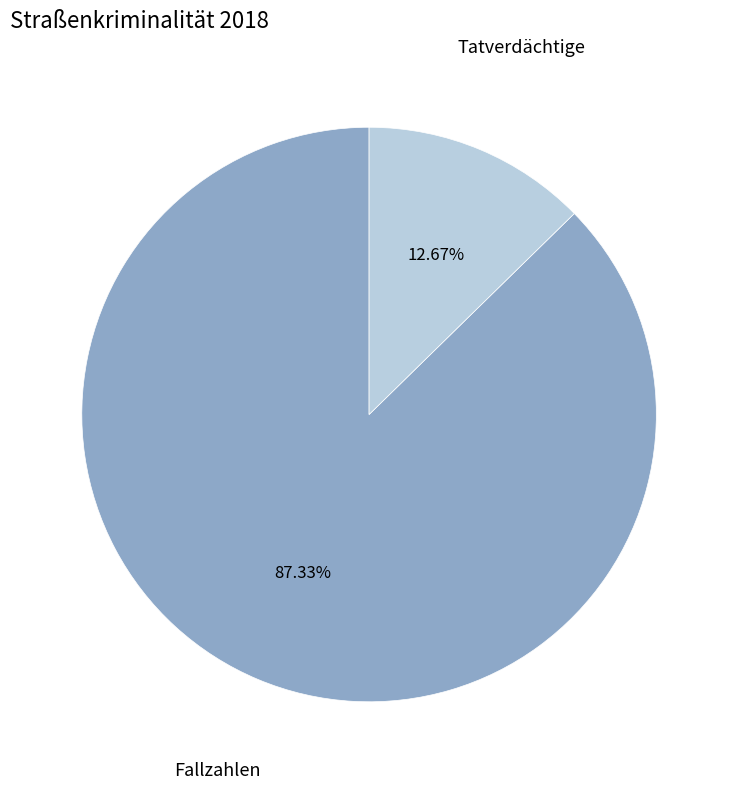

Does any single category account for the majority?

Yes